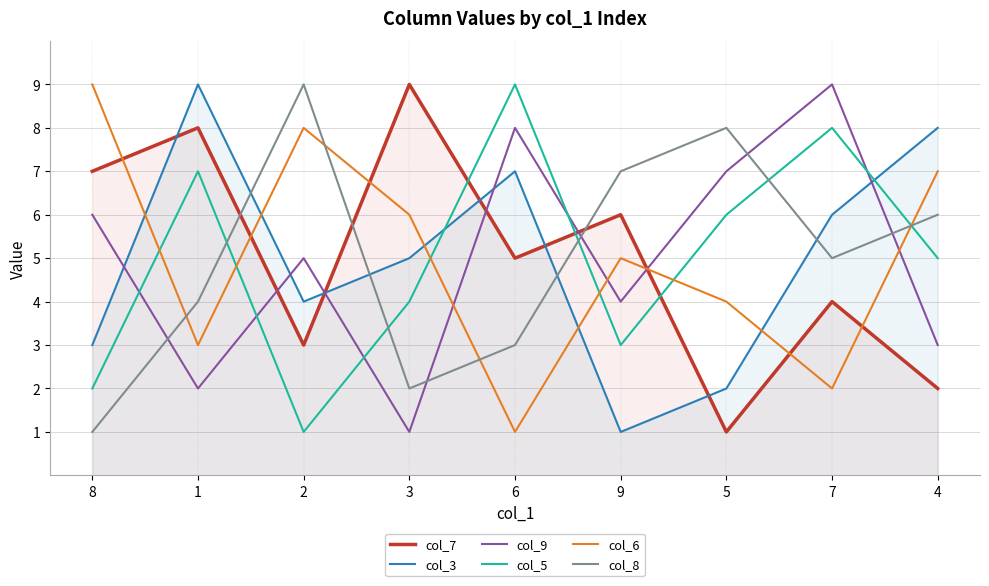

How many col_5 values are between 3 and 7?

5